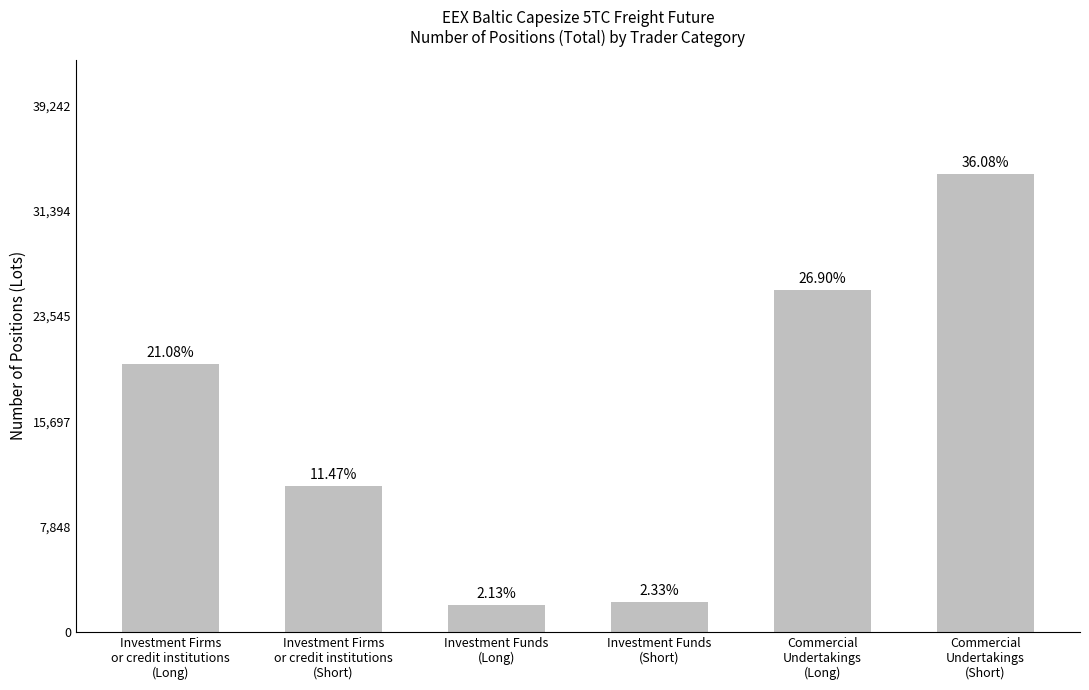

List the labels in order of value, smallest first.

Investment Funds
(Long), Investment Funds
(Short), Investment Firms
or credit institutions
(Short), Investment Firms
or credit institutions
(Long), Commercial
Undertakings
(Long), Commercial
Undertakings
(Short)